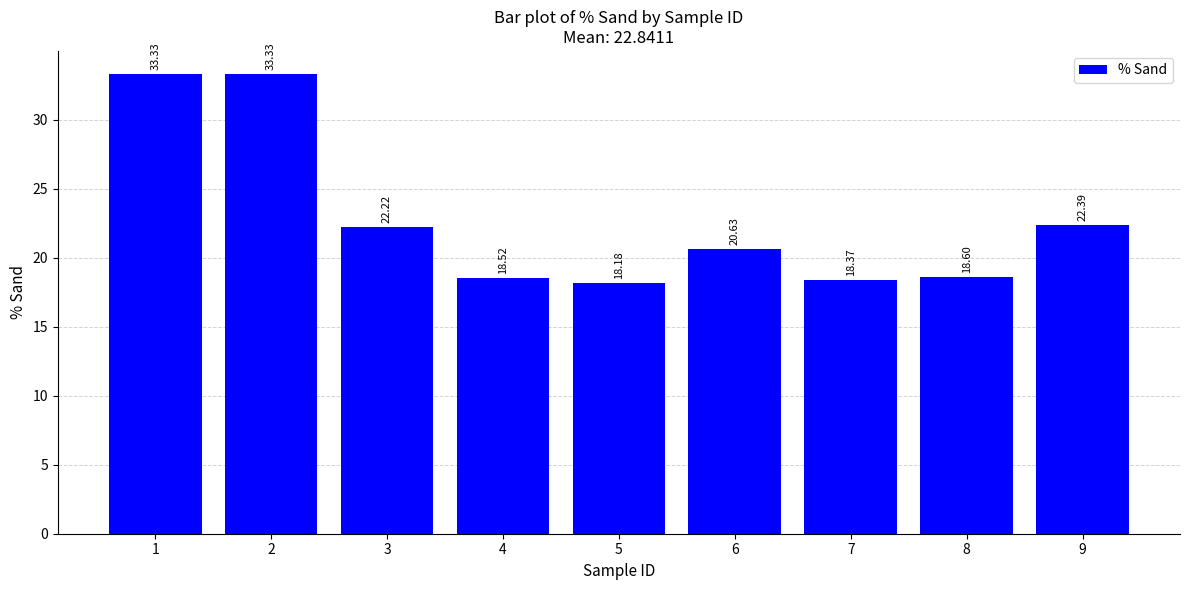

Count the number of values greater than 20.

5